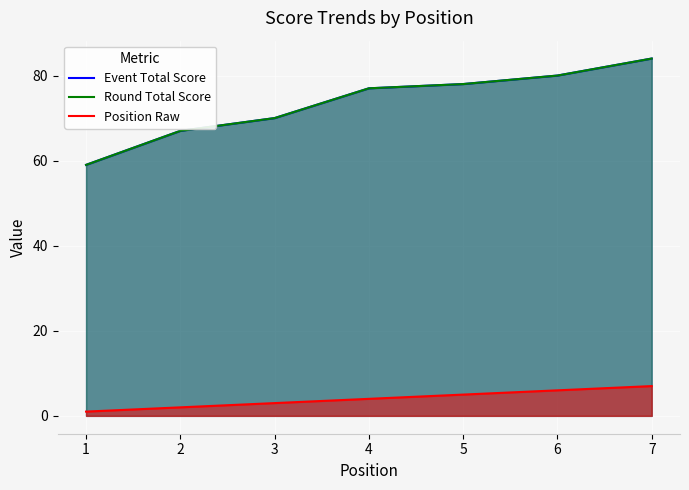

True or false: Event Total Score has more than 1 points higher than both neighbors.

False